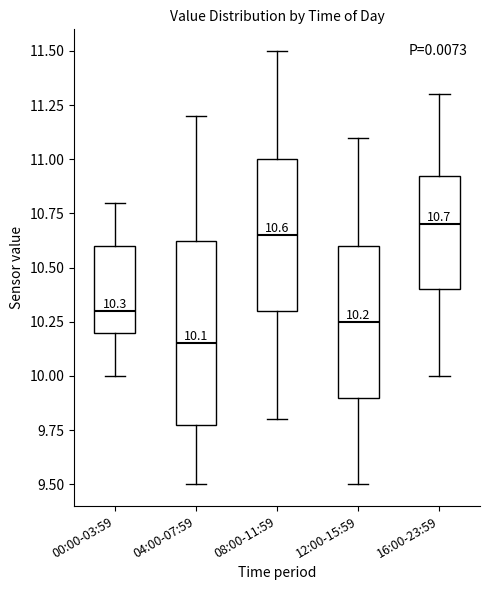

Comparing the boxes themselves (not the whiskers), which one is the tallest?

04:00-07:59